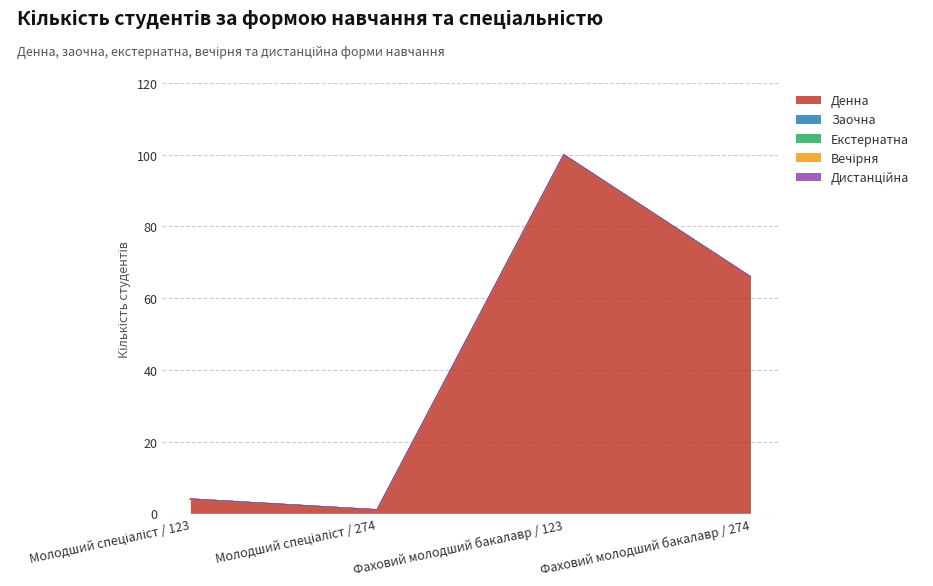

In Денна, how many points are lower than both neighbors (excluding endpoints)?

1